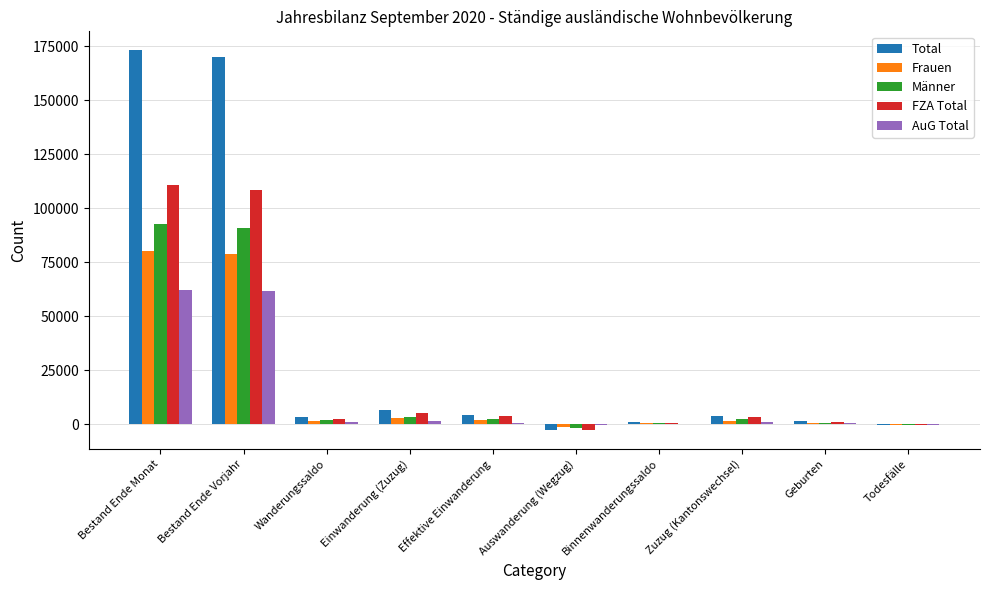

What is the highest value of the Frauen series?

80424